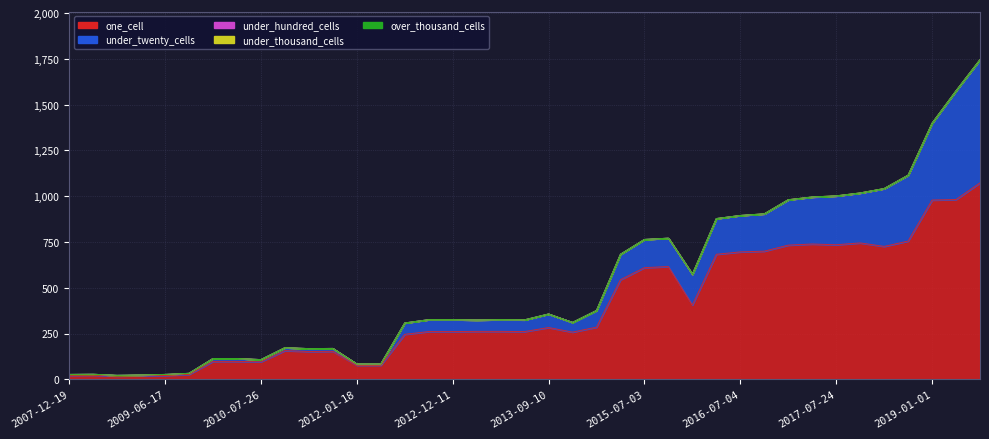

What is the maximum value shown in the chart?

1073